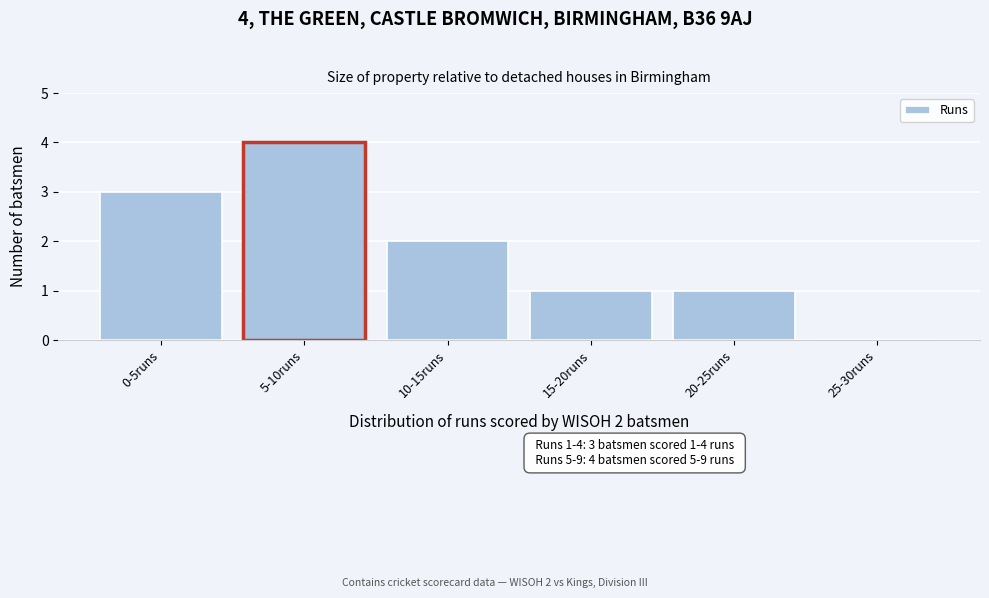

Reading left to right, list all the values displayed in this chart.

0-5runs=3	5-10runs=4	10-15runs=2	15-20runs=1	20-25runs=1	25-30runs=0